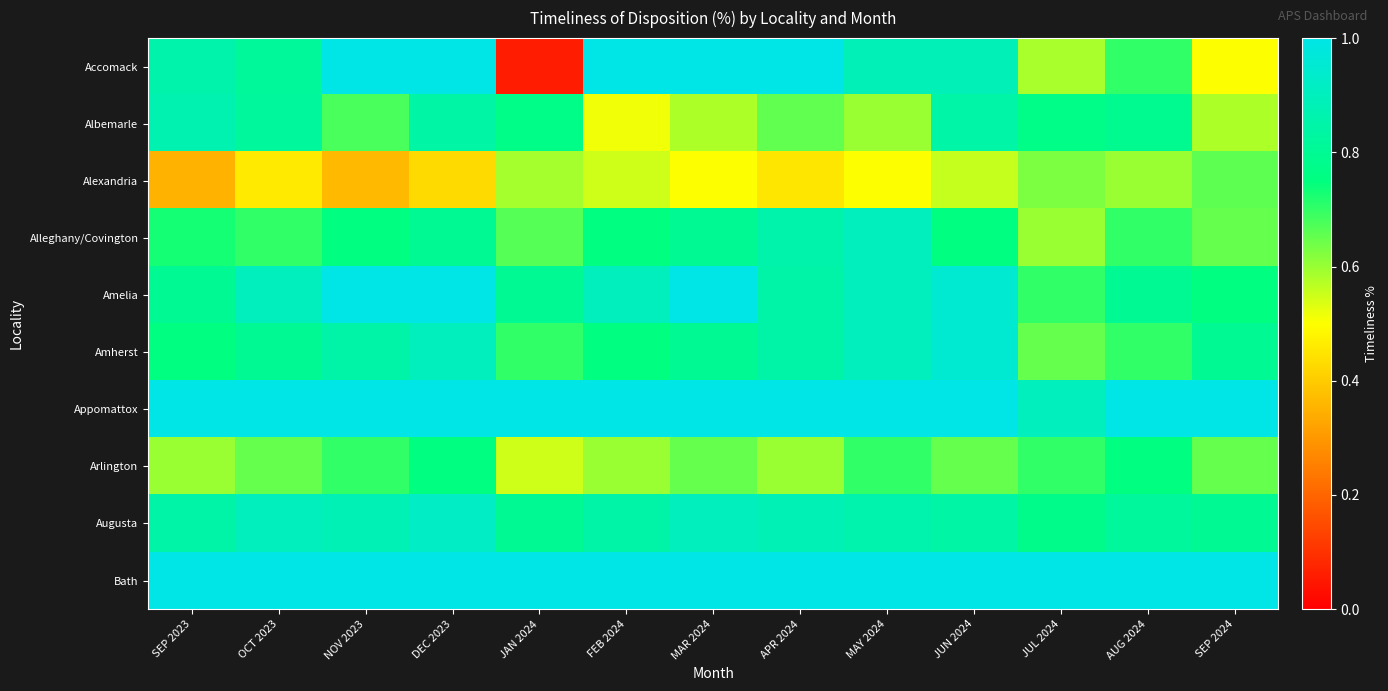

Which has a higher value, SEP 2024 or MAR 2024?

MAR 2024